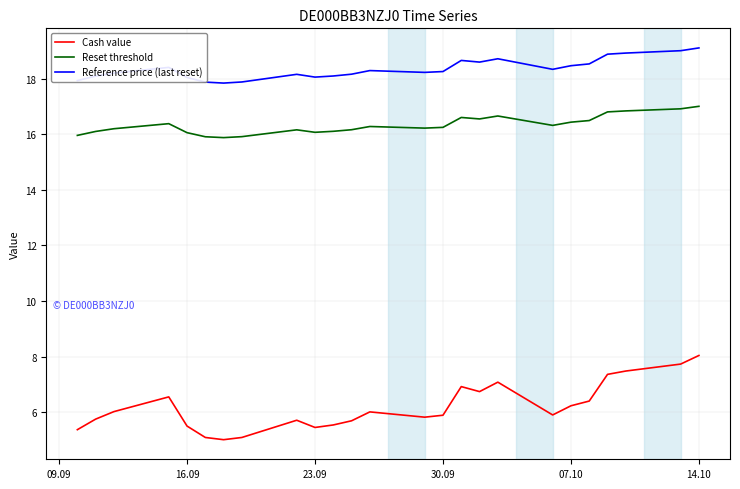

List the series in order of their peak value, lowest first.

Cash value, Reset threshold, Reference price (last reset)